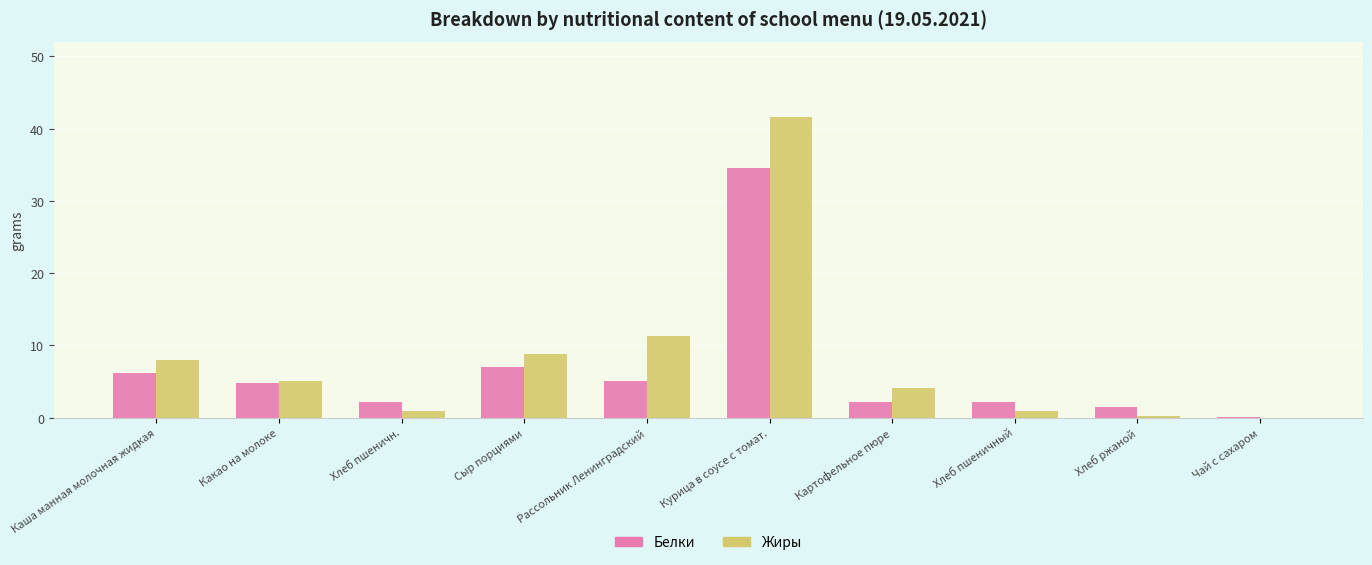

What are all the series names shown in the legend?

Белки, Жиры